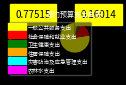

Which category has the biggest portion of the pie?

一般公共服务支出